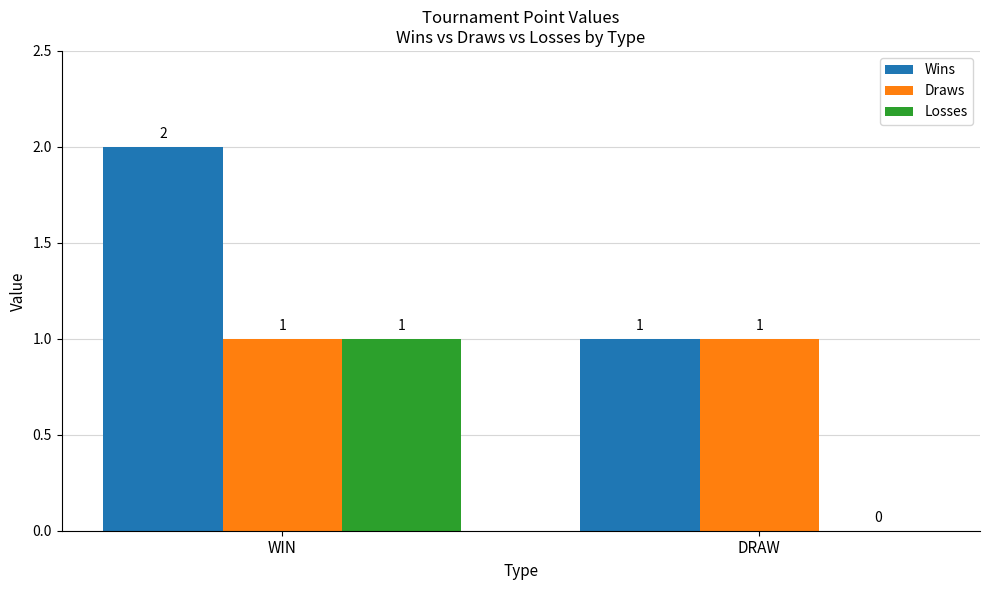

Reading left to right, transcribe all the data shown in this chart.

Wins: WIN=2	DRAW=1
Draws: WIN=1	DRAW=1
Losses: WIN=1	DRAW=0